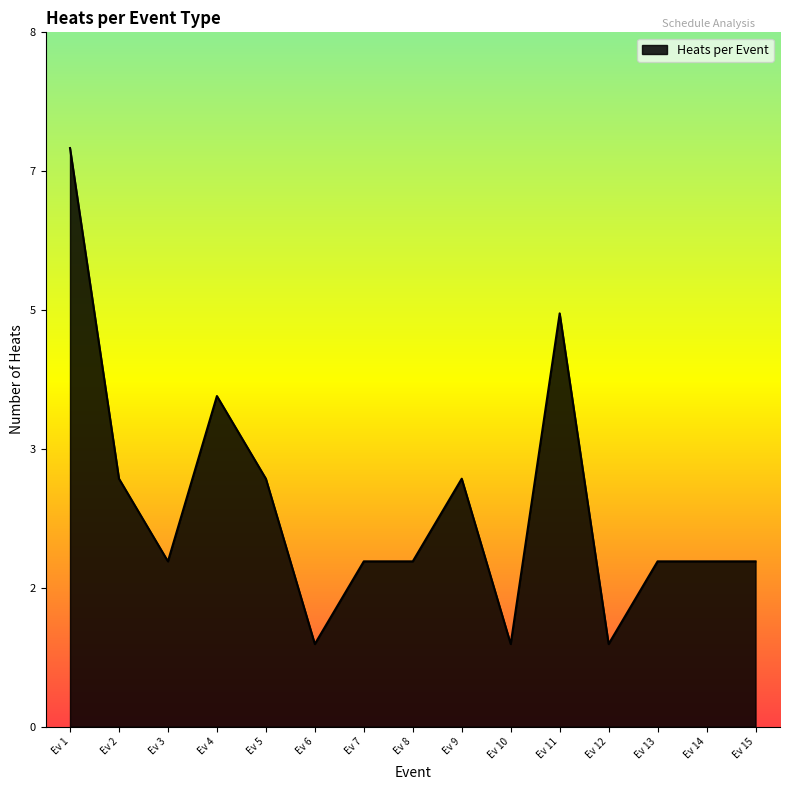

How many values are between 2 and 3?

9